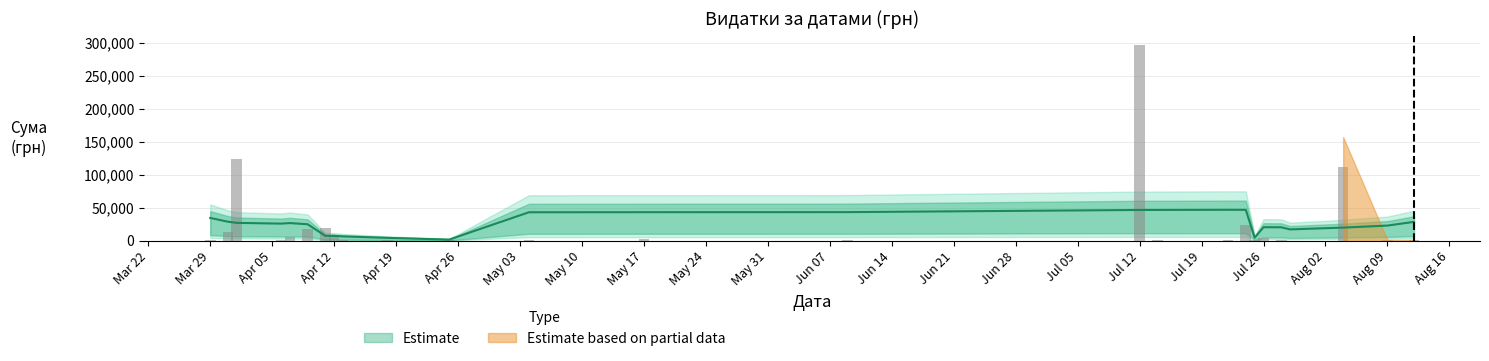

What is the approximate value at 26?

5720.2